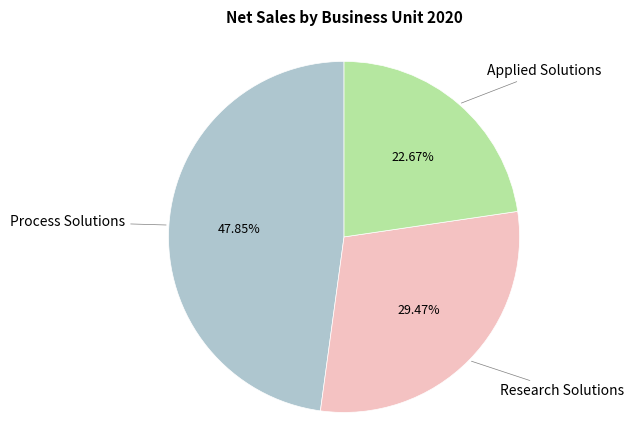

How many slices are in this pie chart?

3